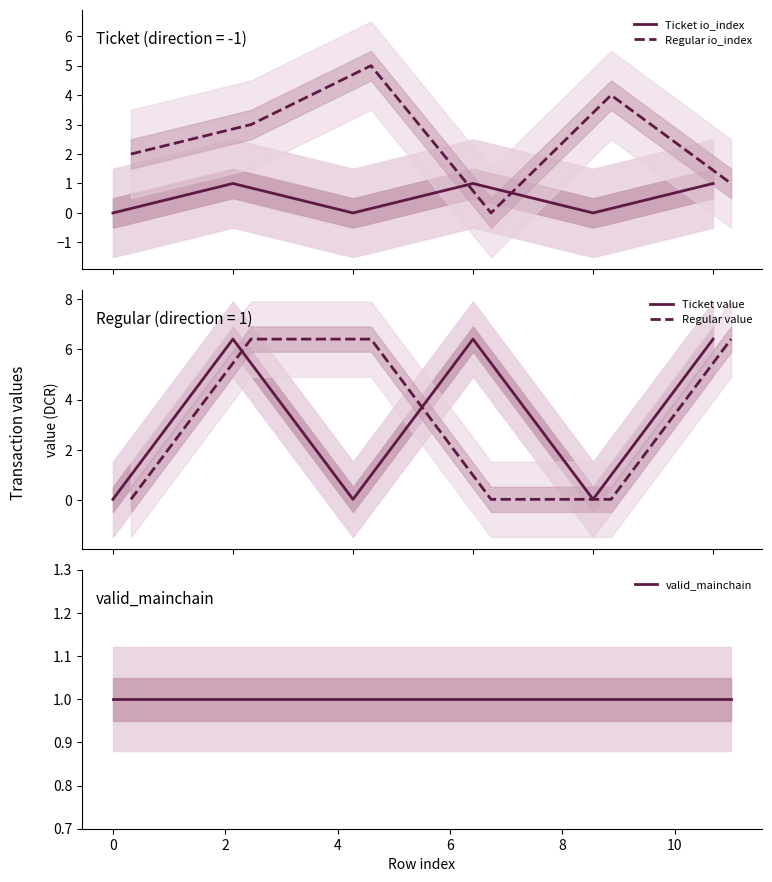

List the labels in order of io_index value, largest first.

8, 10, 7, 6, 1, 3, 5, 11, 0, 2, 4, 9